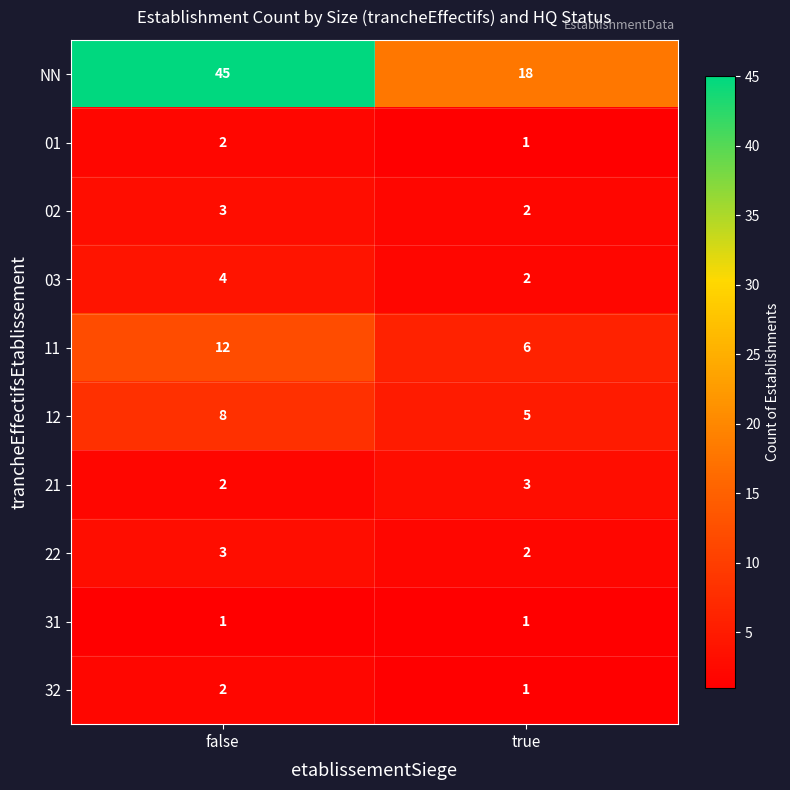

The NN series shows 63 at false. True or false?

False